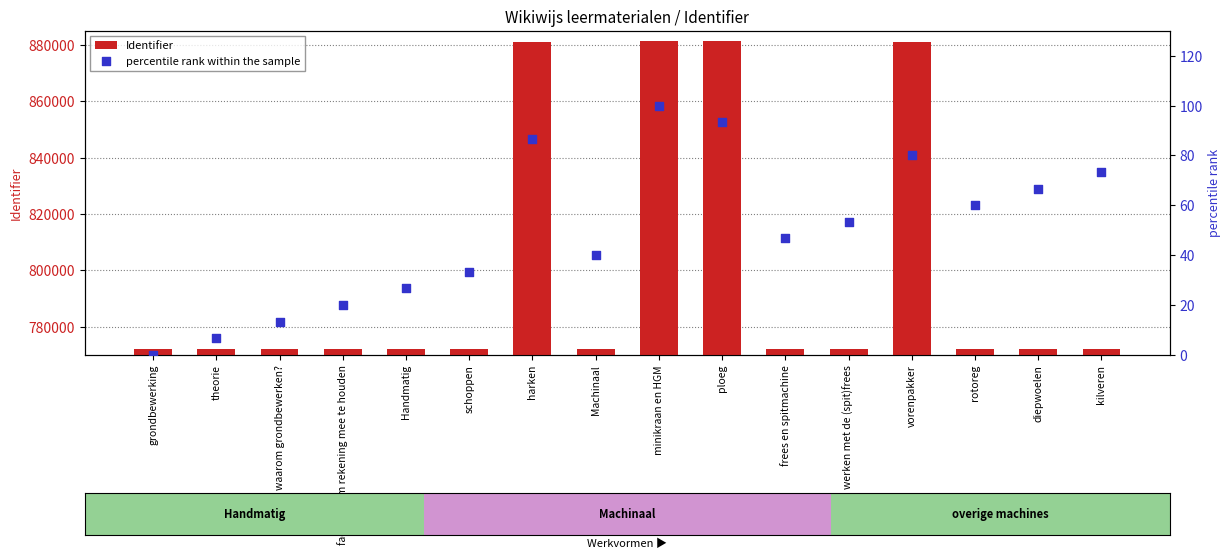

What is the total value across all series at ploeg?

881298.3